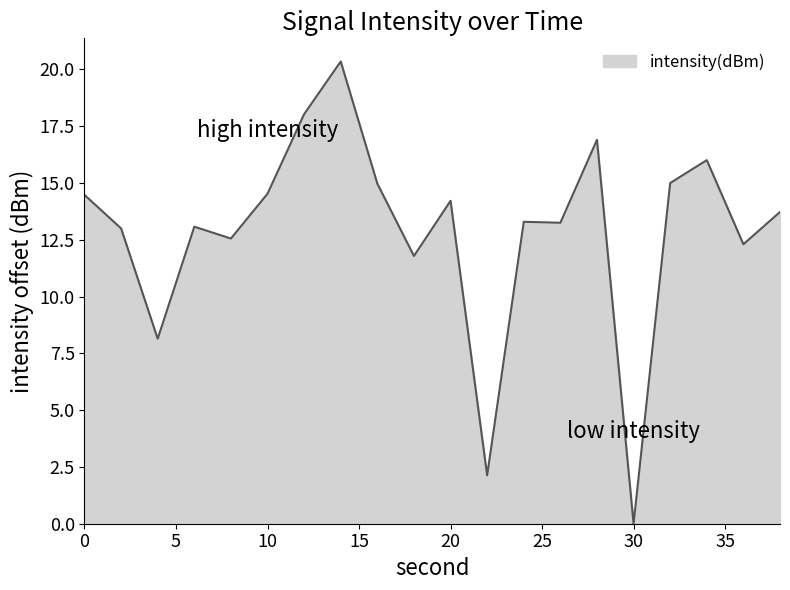

How many series are shown in this chart?

1